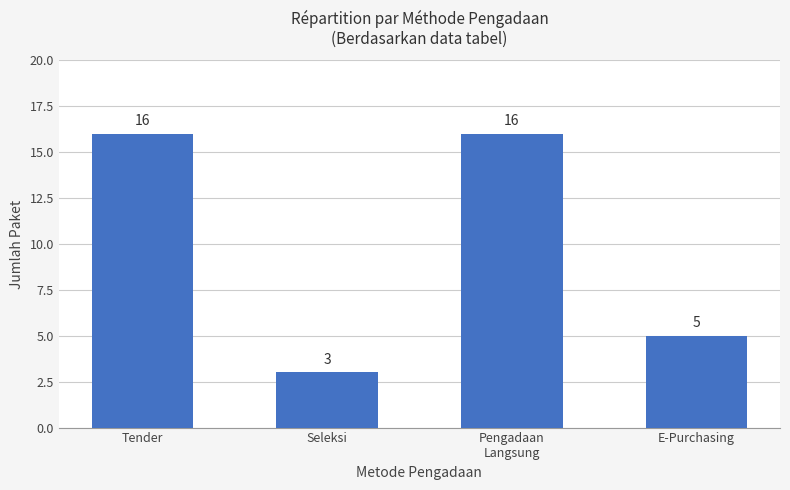

Approximately how many times larger is the value at Tender compared to Pengadaan
Langsung?

1.0